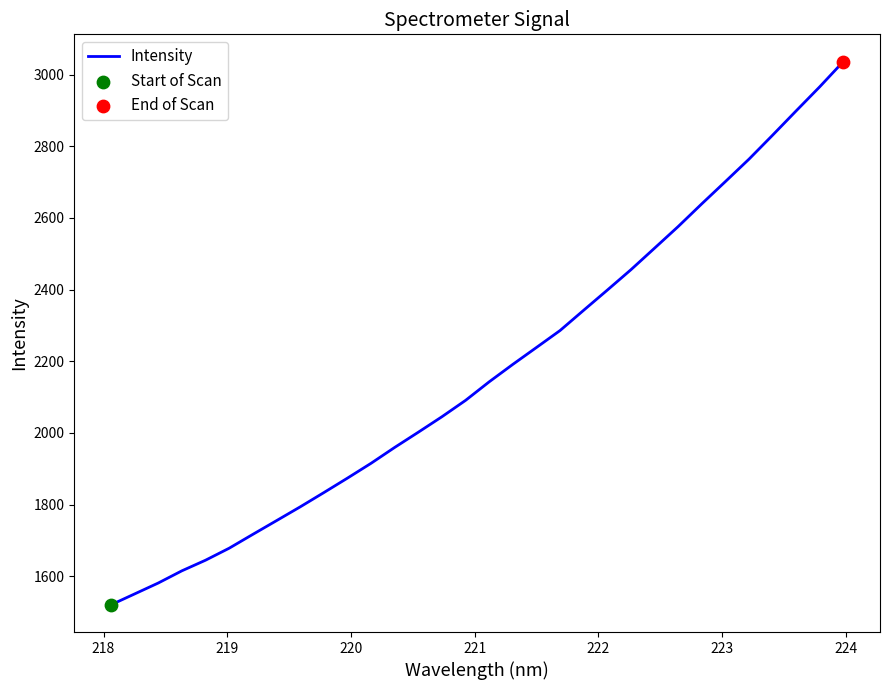

What is the maximum value shown in the chart?

3036.6